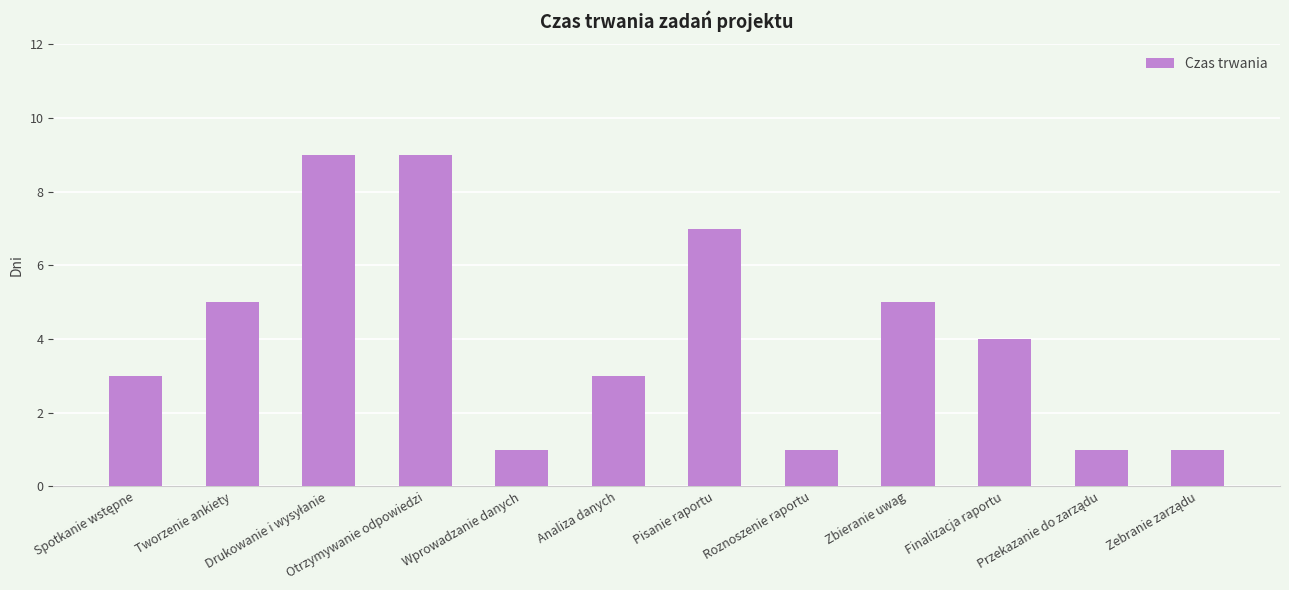

Is it true that the value at Otrzymywanie odpowiedzi is 4?

False